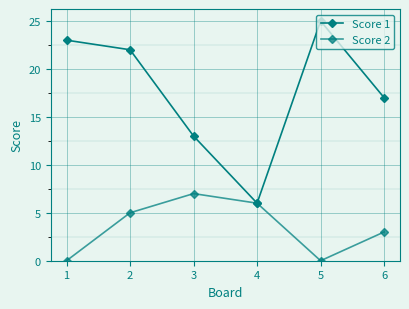

How many lines are shown in the chart?

2